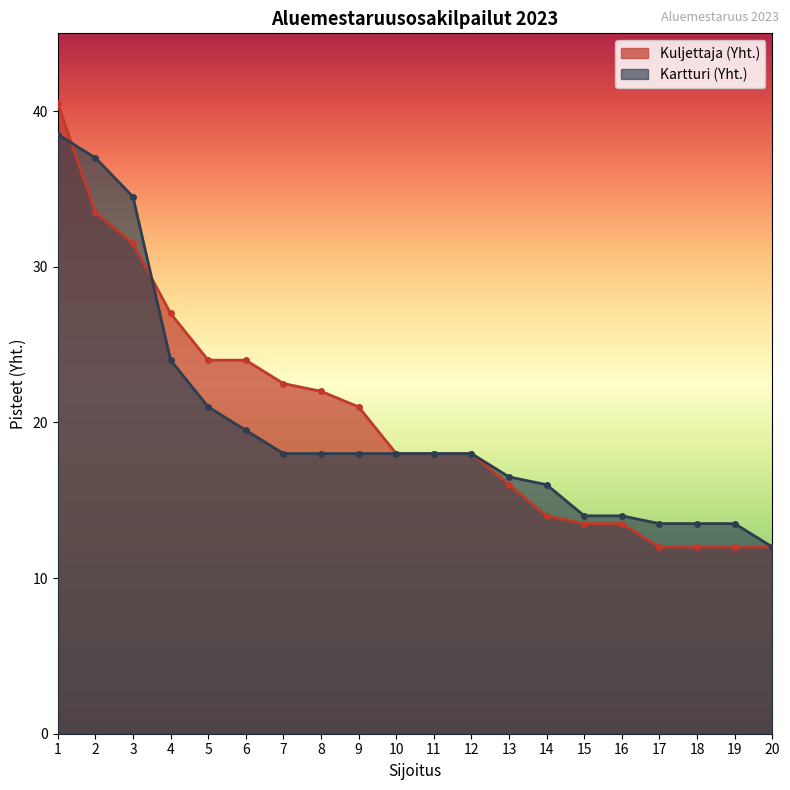

True or false: Kuljettaja (Yht.) and Kartturi (Yht.) cross at least once.

True